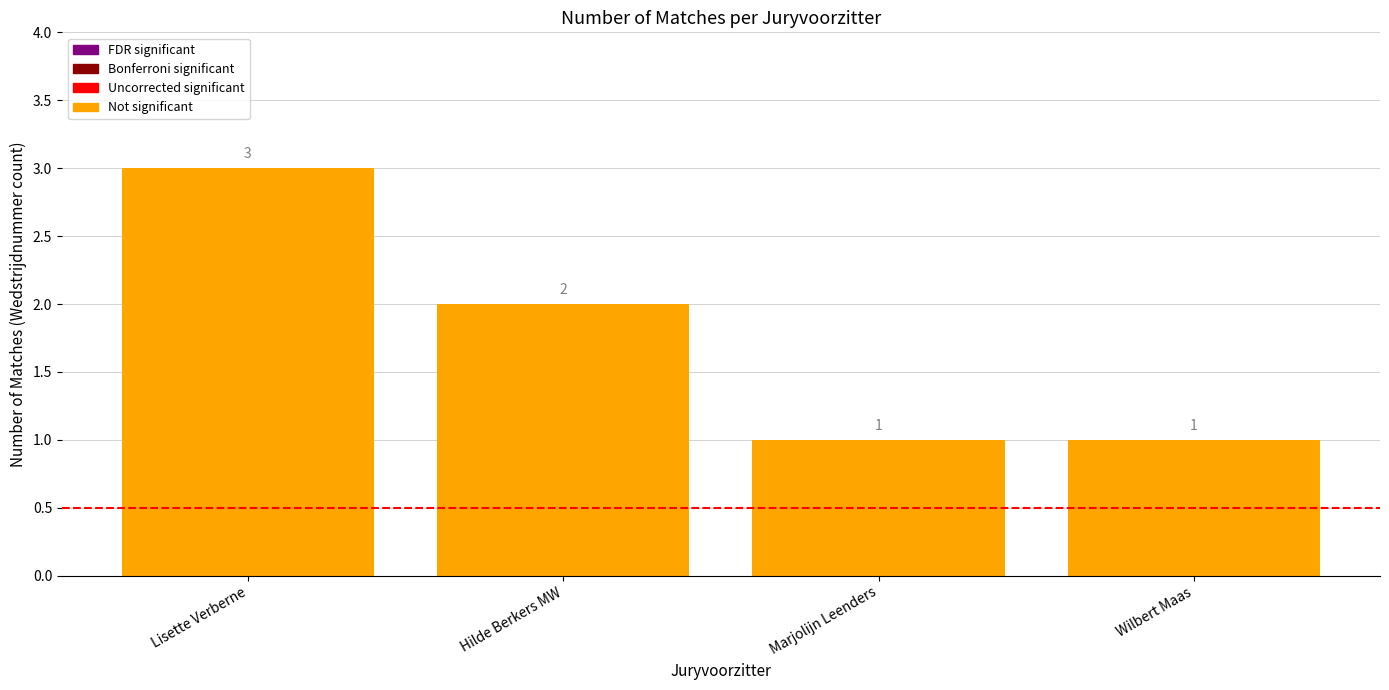

What is the ratio of the value at Lisette Verberne to the value at Marjolijn Leenders?

3.0